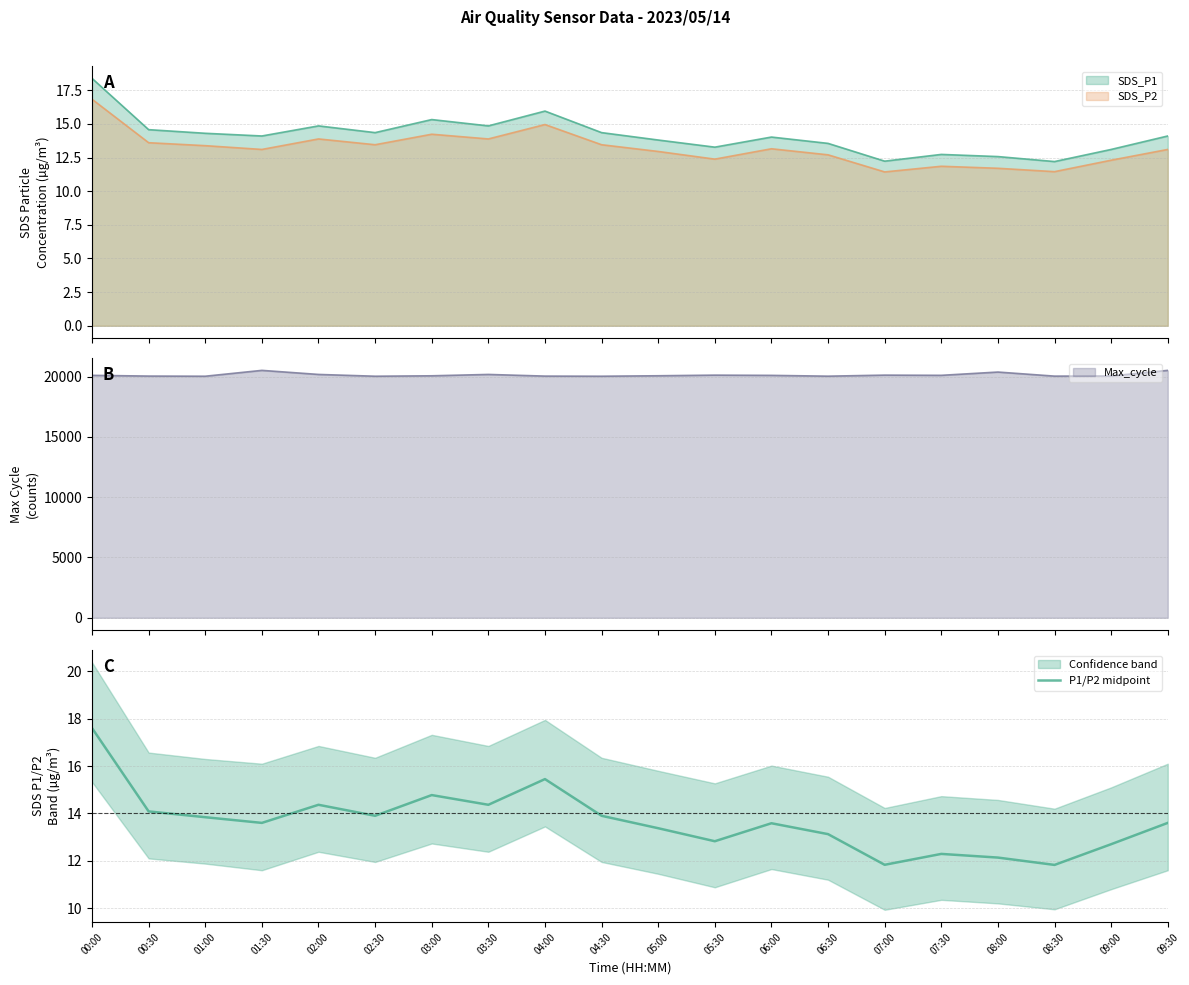

How many points are higher than both their immediate neighbors (excluding endpoints)?

5